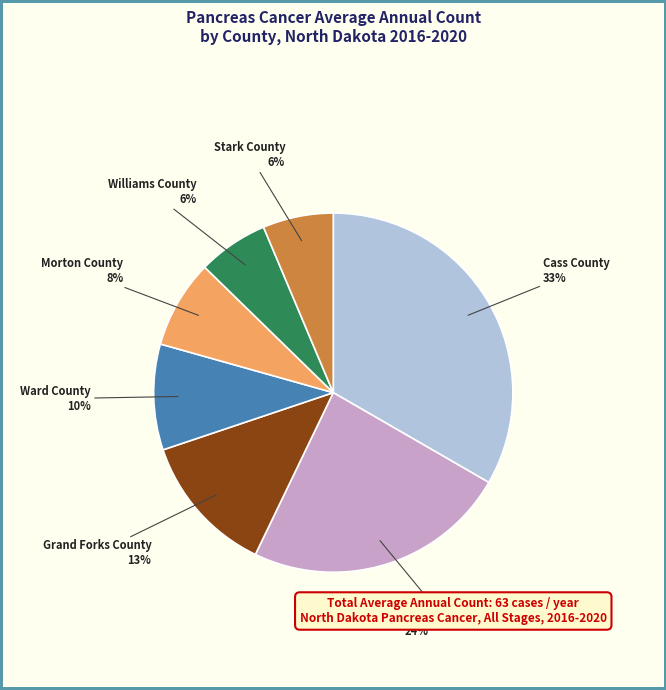

Which slice is the largest?

Cass County